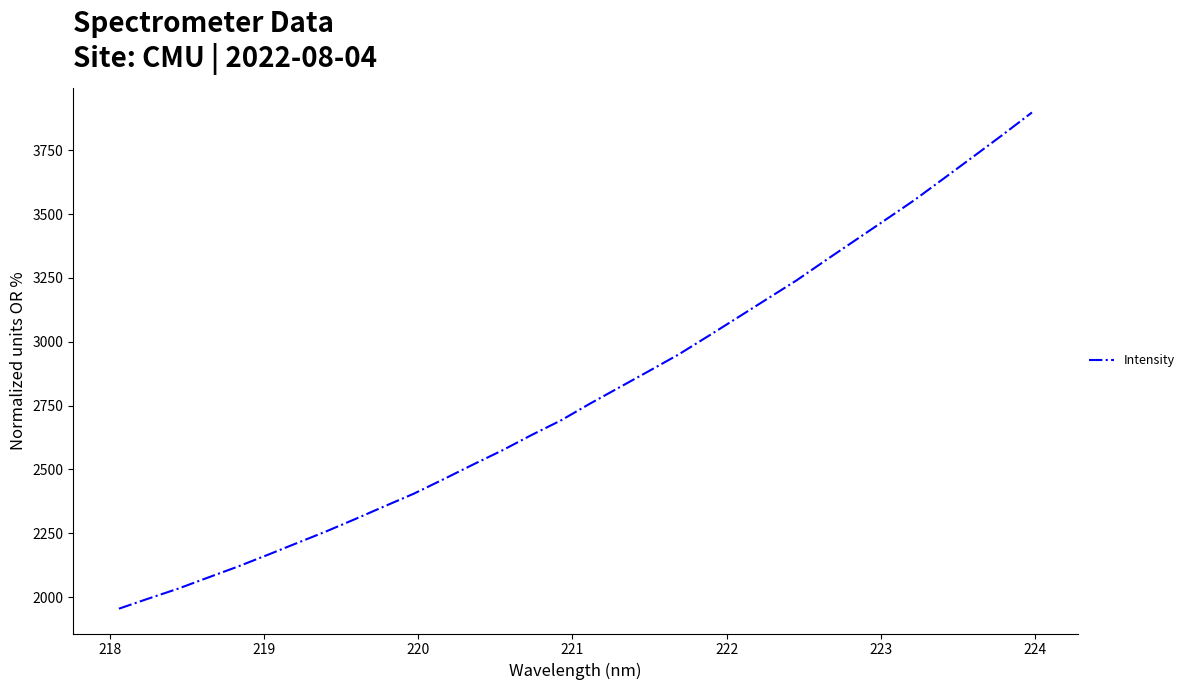

What is the maximum value shown in the chart?

3898.1